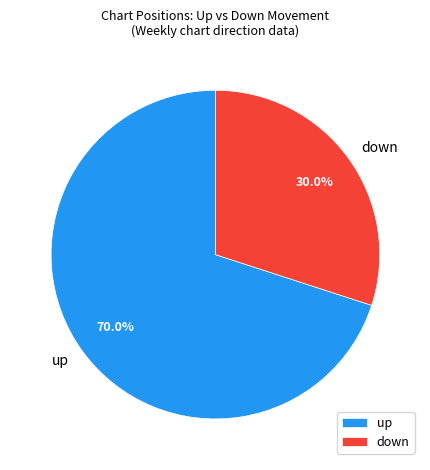

Which has a higher value, up or down?

up